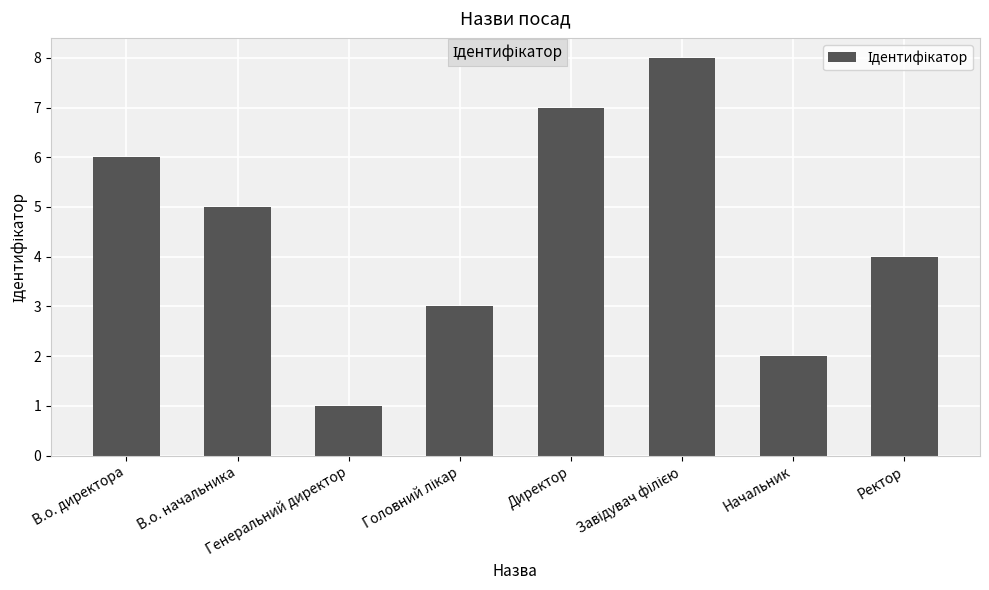

Reading right to left, transcribe all the data shown in this chart.

4	2	8	7	3	1	5	6